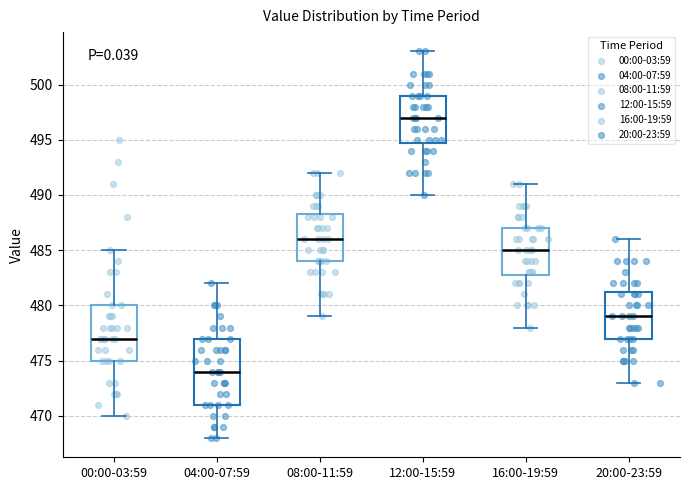

Reading left to right, transcribe this box plot: for each box, give where its median line is, the range the box spans, and where its two whiskers end, as read against the y-axis. The values are not printed on the chart, so give them approximately, as read against the axis.

00:00-03:59: median 477.0, box 475.0 to 480.0, whiskers 470.0 to 485.0
04:00-07:59: median 474.0, box 471.0 to 477.0, whiskers 468.0 to 482.0
08:00-11:59: median 486.0, box 484.0 to 488.5, whiskers 479.0 to 492.0
12:00-15:59: median 497.0, box 495.0 to 499.0, whiskers 490.0 to 503.0
16:00-19:59: median 485.0, box 483.0 to 487.0, whiskers 478.0 to 491.0
20:00-23:59: median 479.0, box 477.0 to 481.5, whiskers 473.0 to 486.0